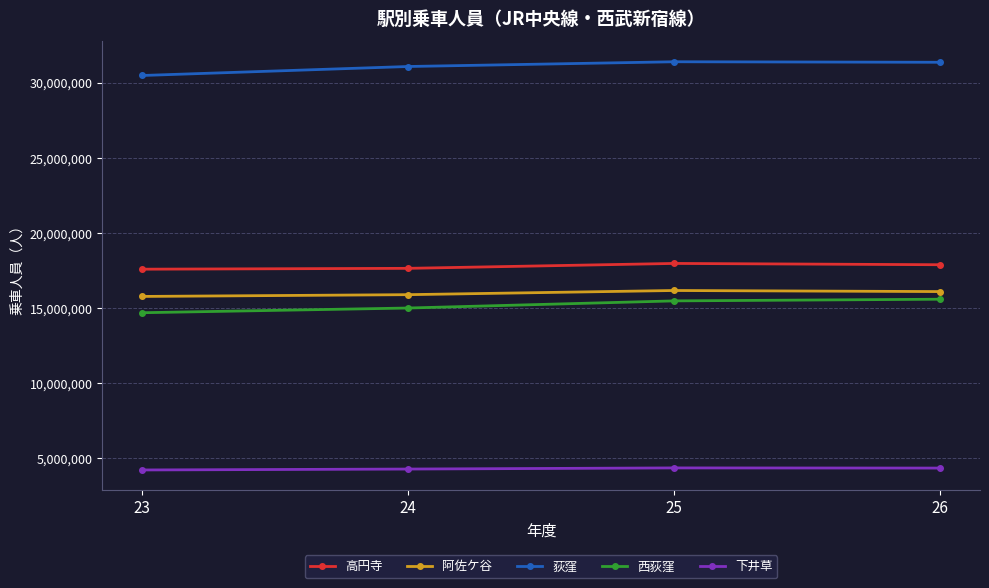

How many 西荻窪 values are between 15002104 and 15588338?

3